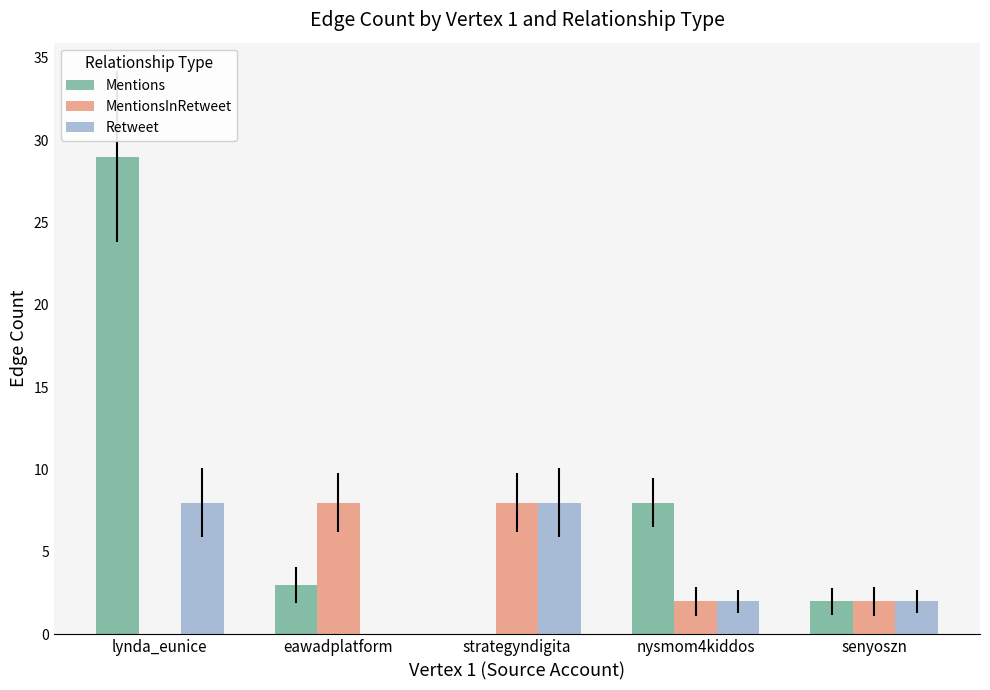

What is the highest value of the Retweet series?

8